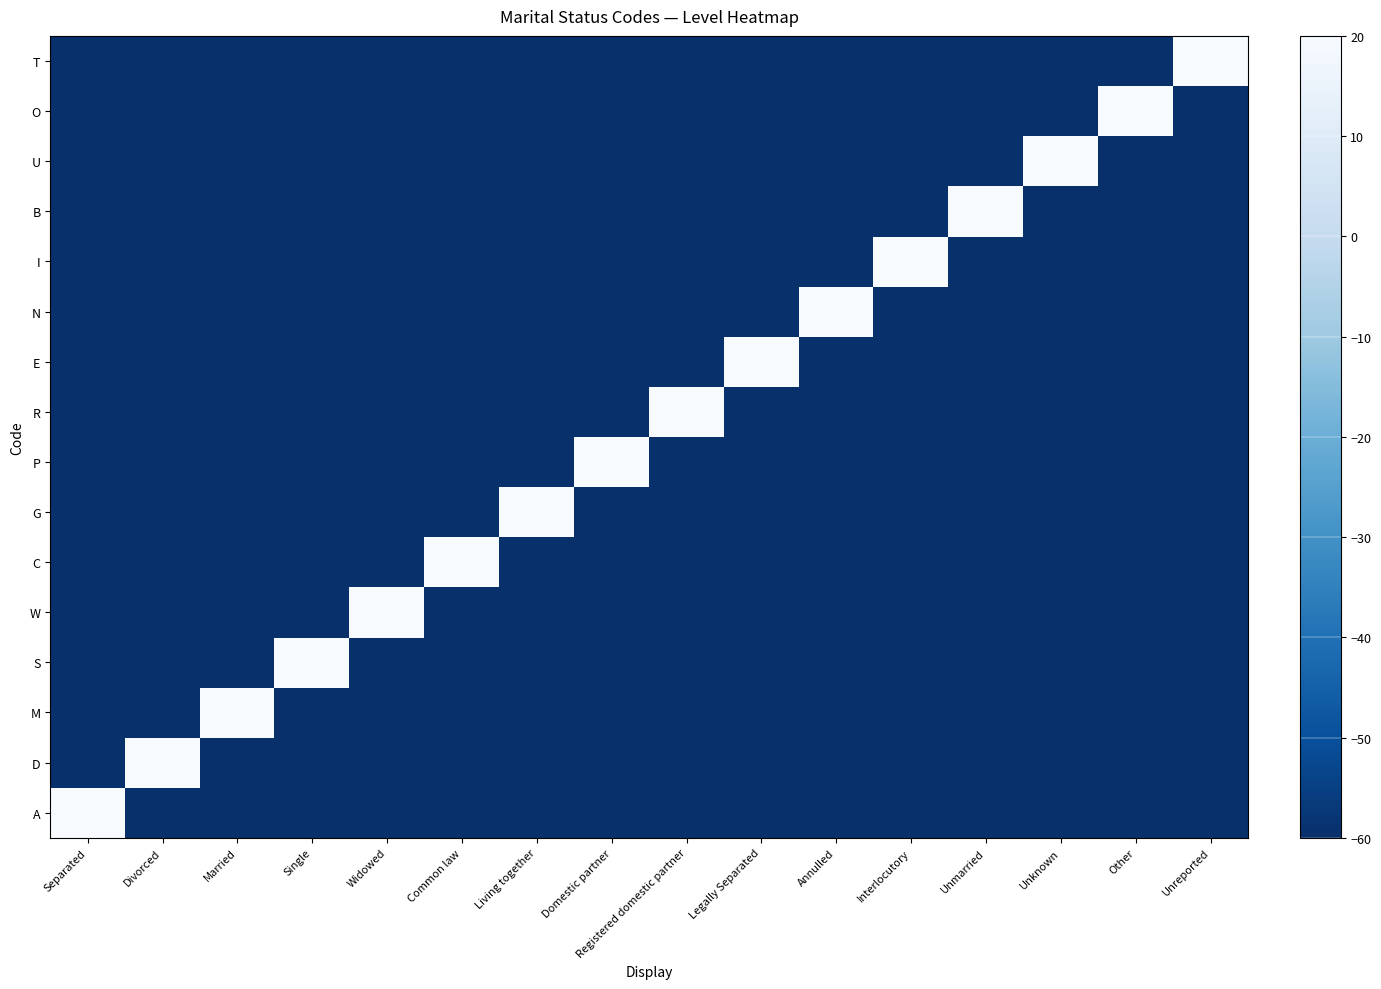

What is the difference between the highest and lowest values at Other?

80